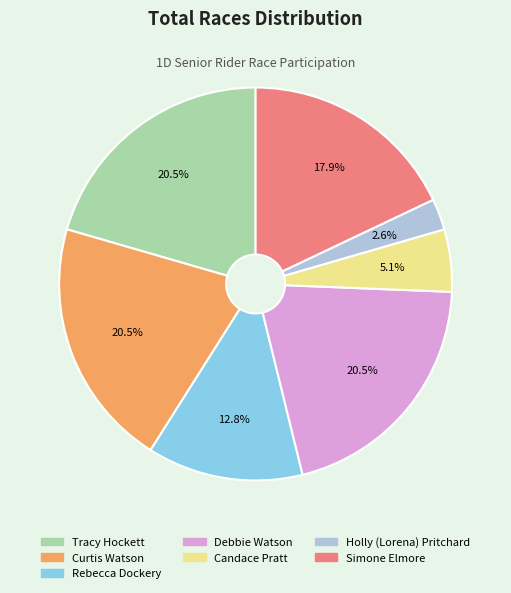

How many segments does this pie chart have?

7